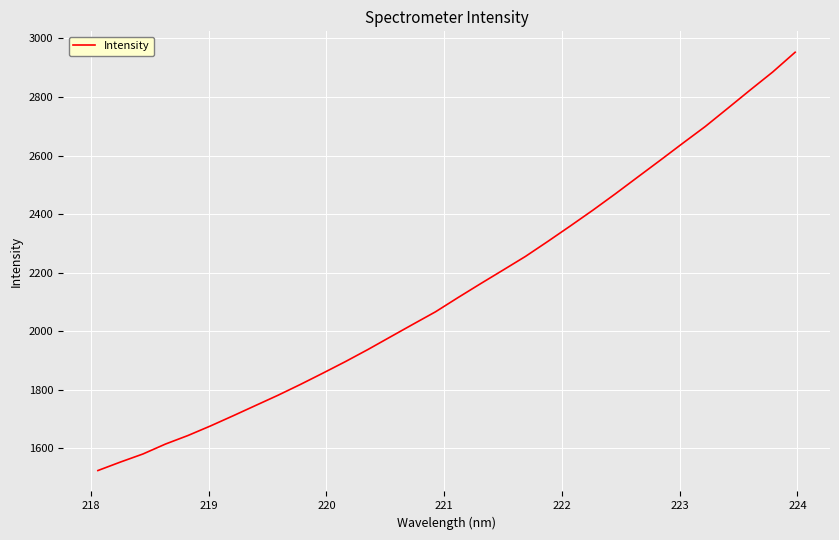

What is the smallest value displayed?

1524.7